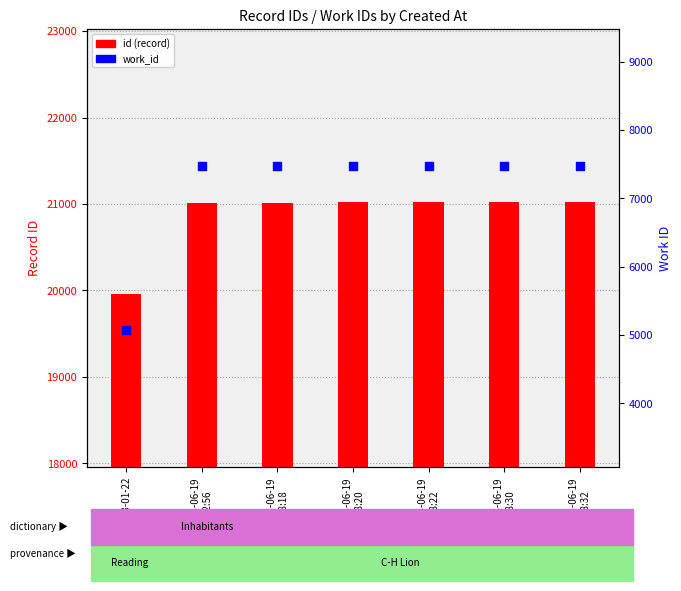

At how many categories does at least one series exceed 14735?

7